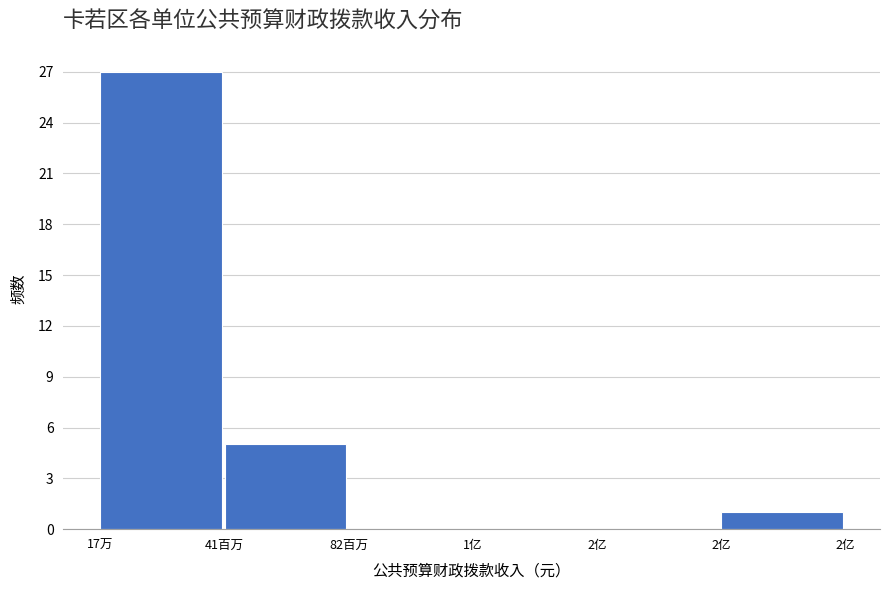

How many categories are shown in the chart?

6